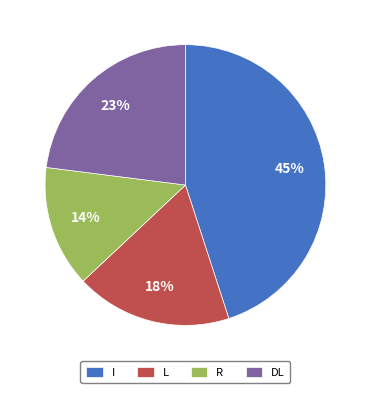

Combined, do L and DL account for over 50%?

No